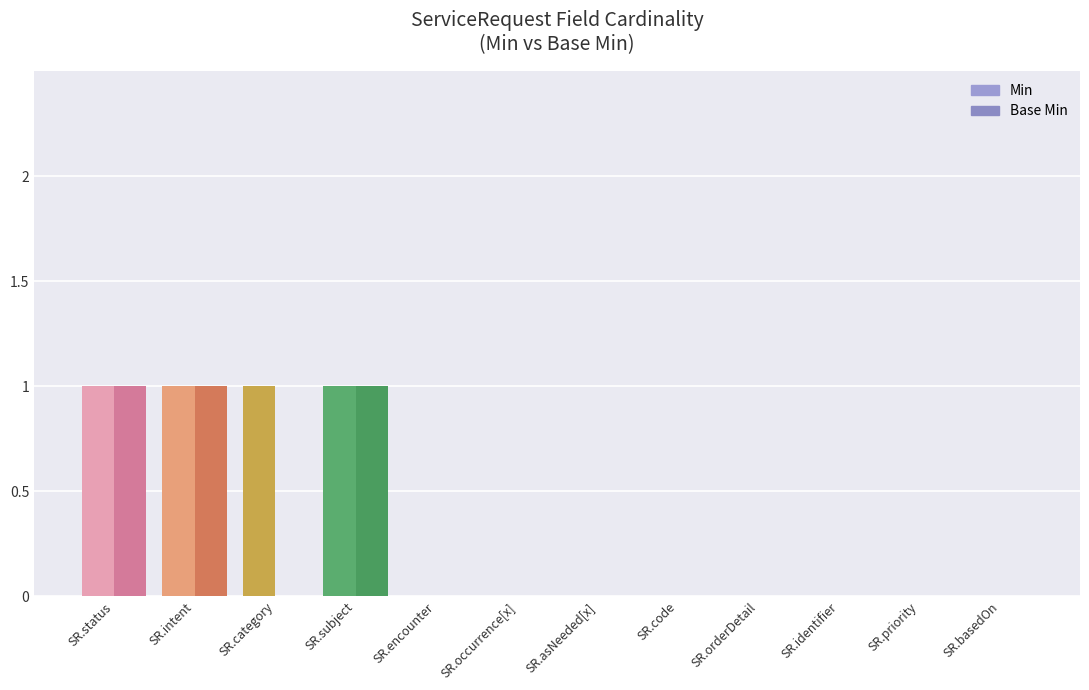

What is the difference between the second highest and second lowest values in the Min series?

1